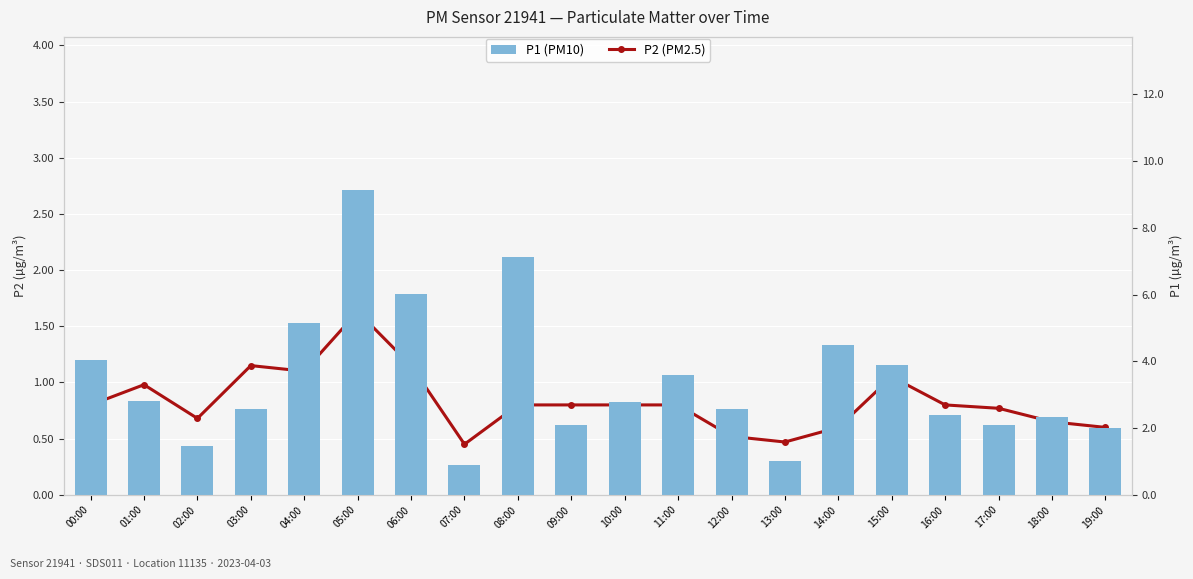

How many data points does each series have?

20